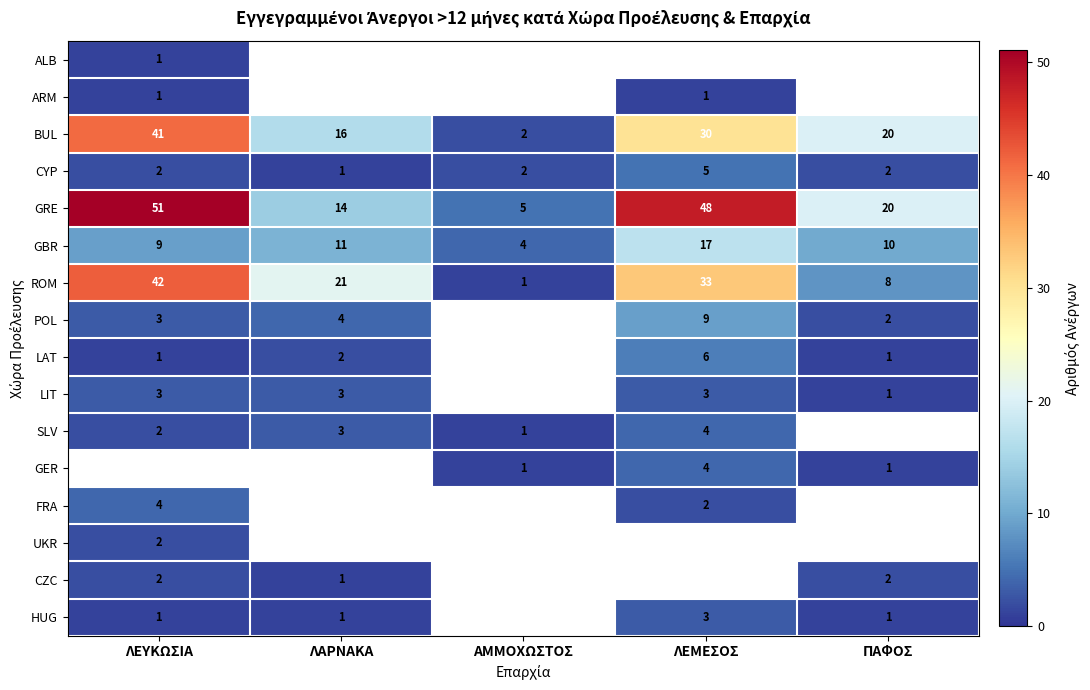

What is the average value of the BUL series?

22